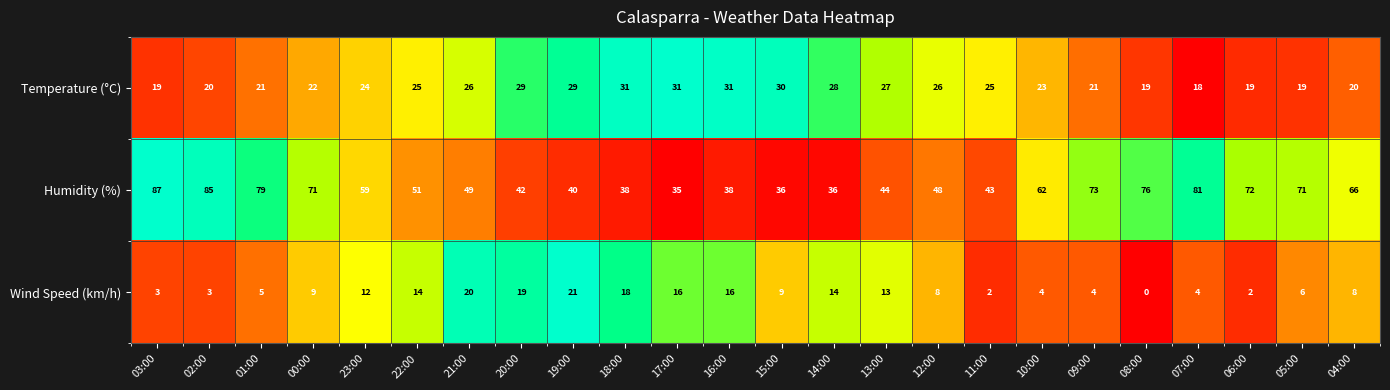

Rank the series by their average value, from lowest to highest.

Wind Speed (km/h), Temperature (°C), Humidity (%)